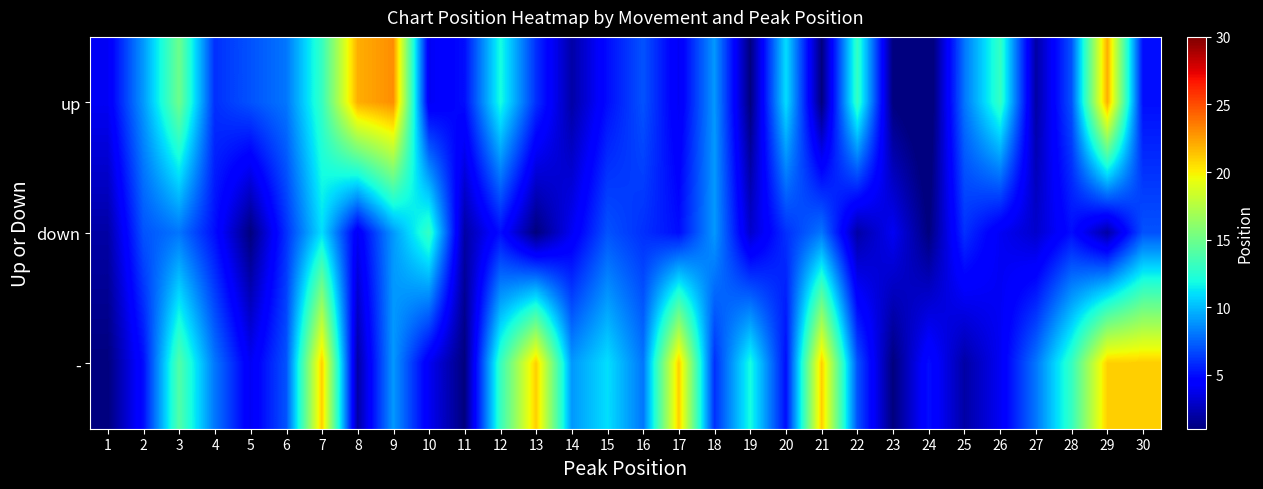

Between 5 and 21, which series saw the biggest shift?

-